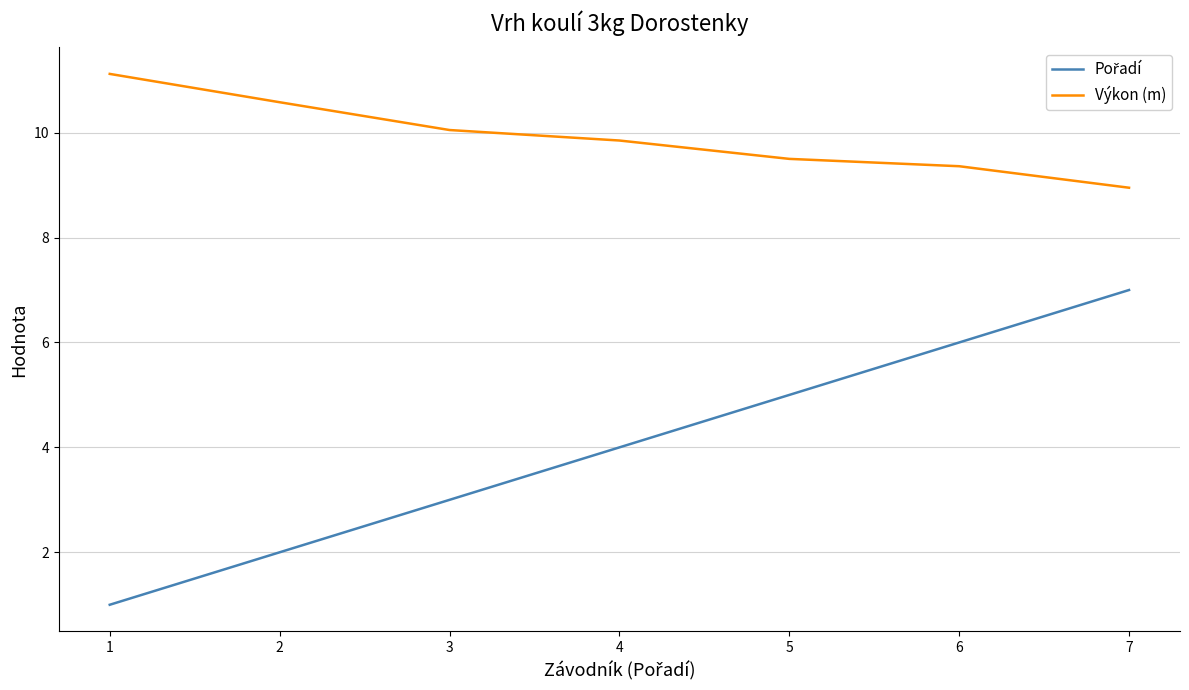

What is the total value across all series at 6?

15.4